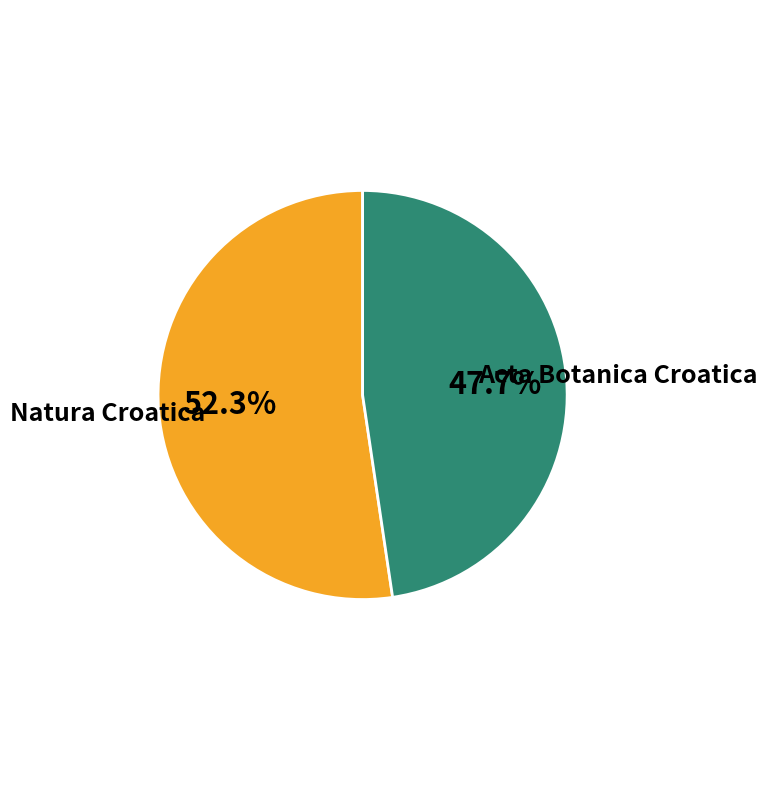

Does any single category account for the majority?

Yes